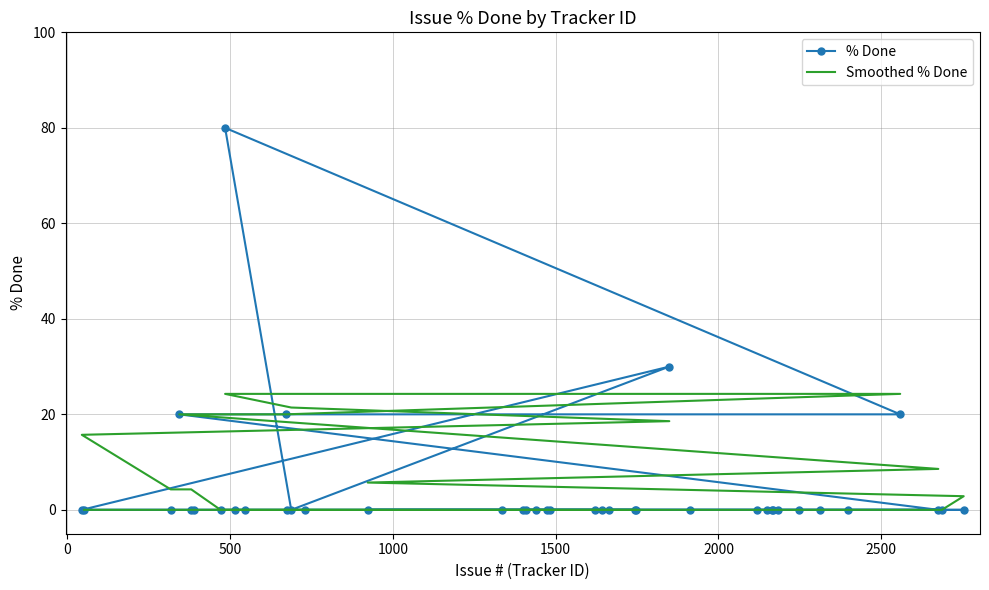

Is it true that Smoothed % Done equals 33.9 at 30?

False